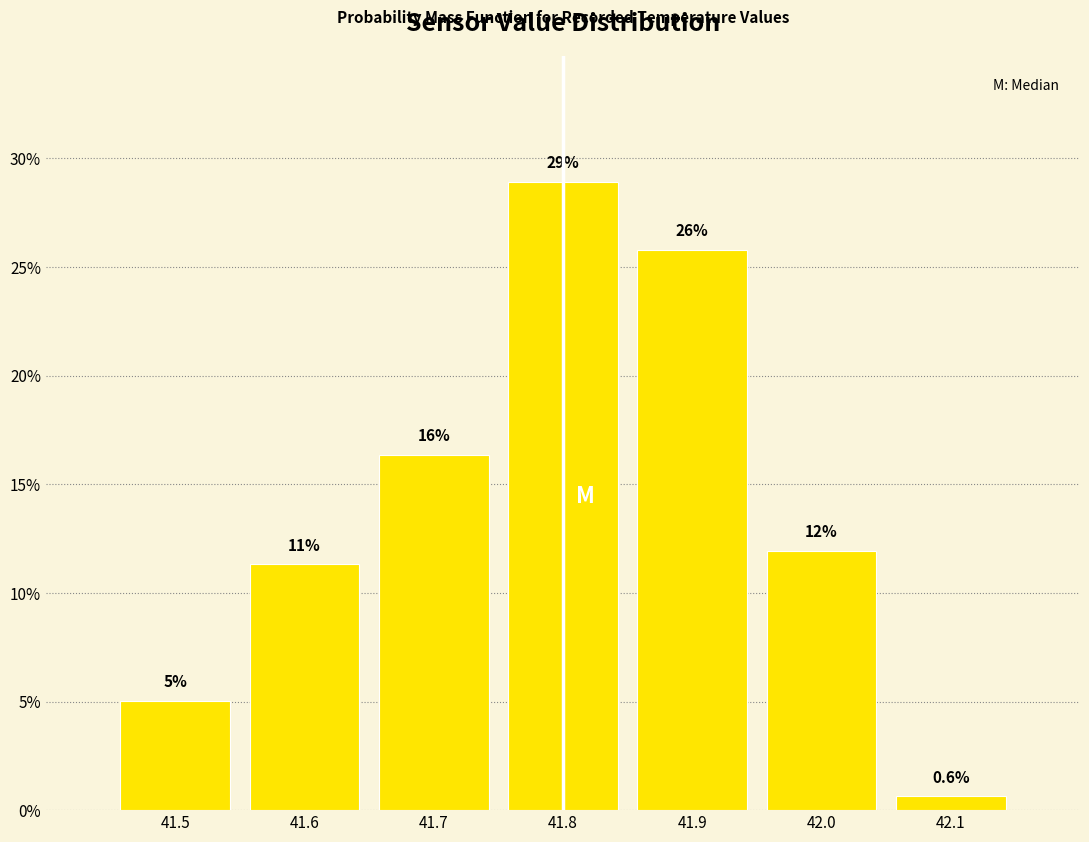

Over which range of the x-axis is the bar tallest?

41.75 to 41.85